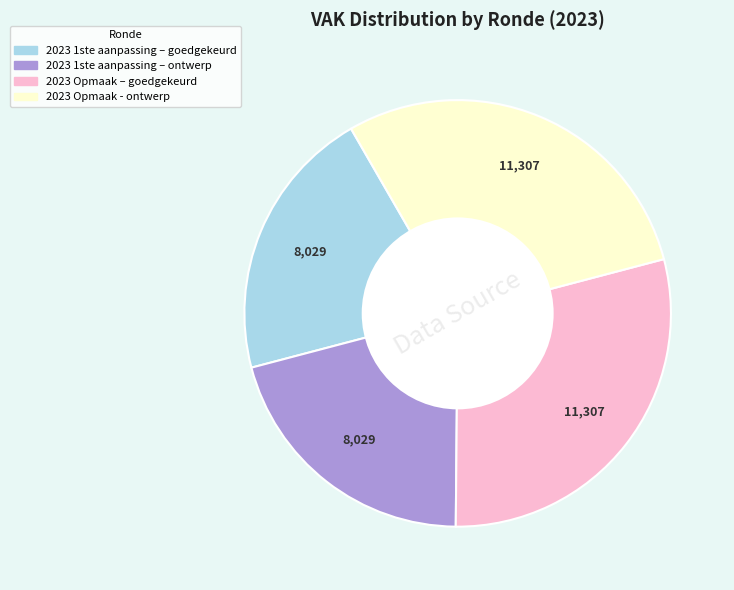

Count the number of slices in the pie.

4